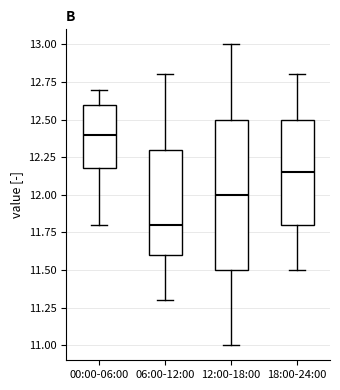

Comparing the boxes themselves (not the whiskers), which one is the tallest?

12:00-18:00